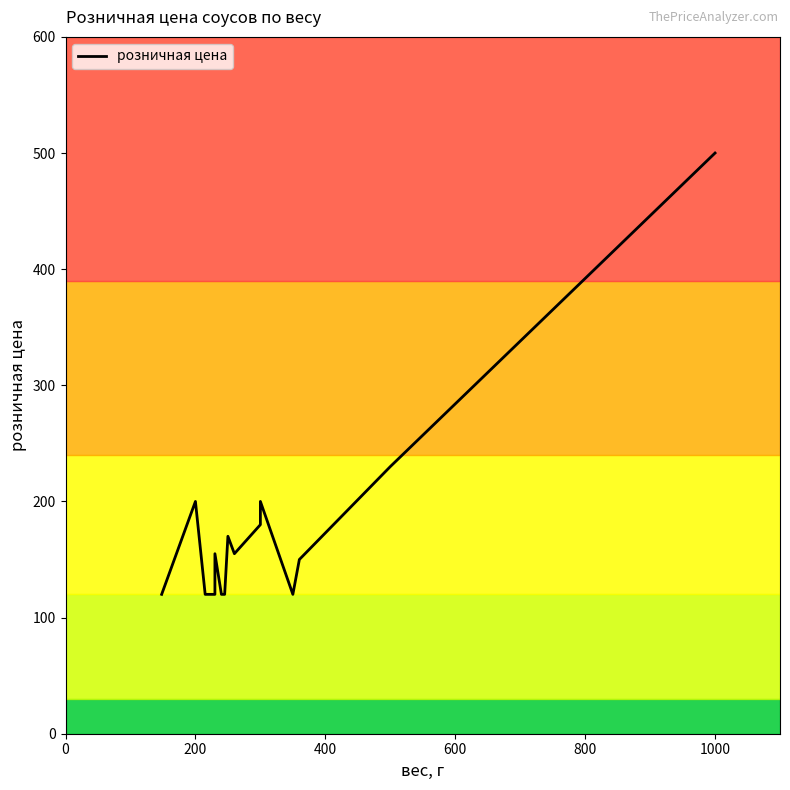

What is the value of the 8th point from the left?

120